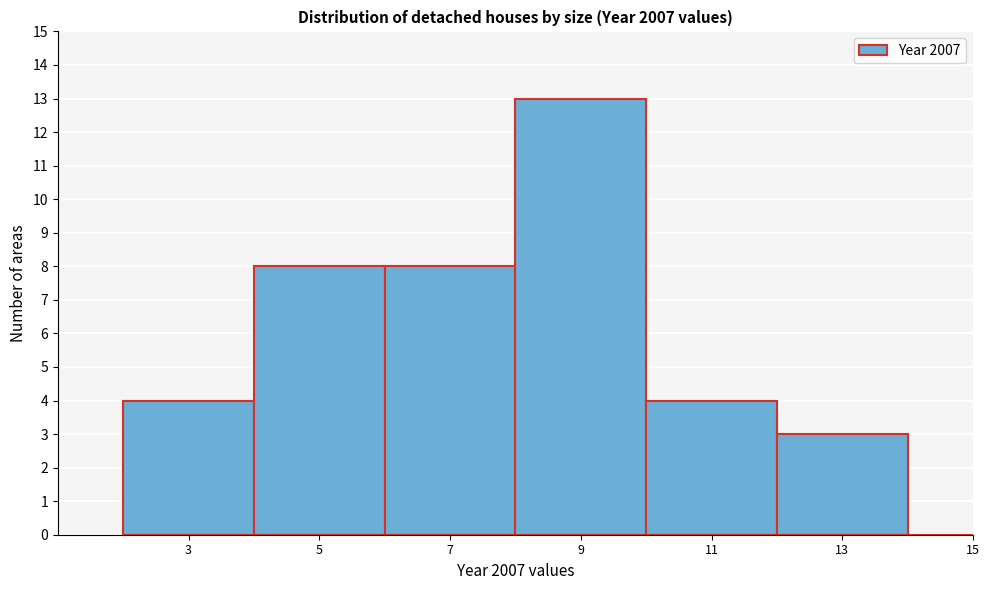

Reading right to left, transcribe all the data shown in this chart.

15=0	13=3	11=4	9=13	7=8	5=8	3=4